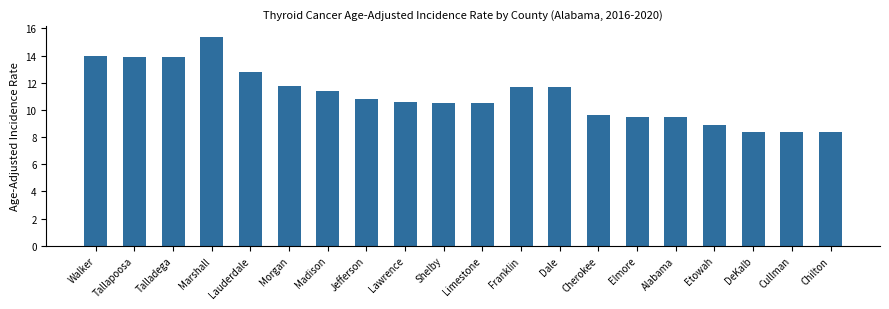

How many bars are there in total?

20